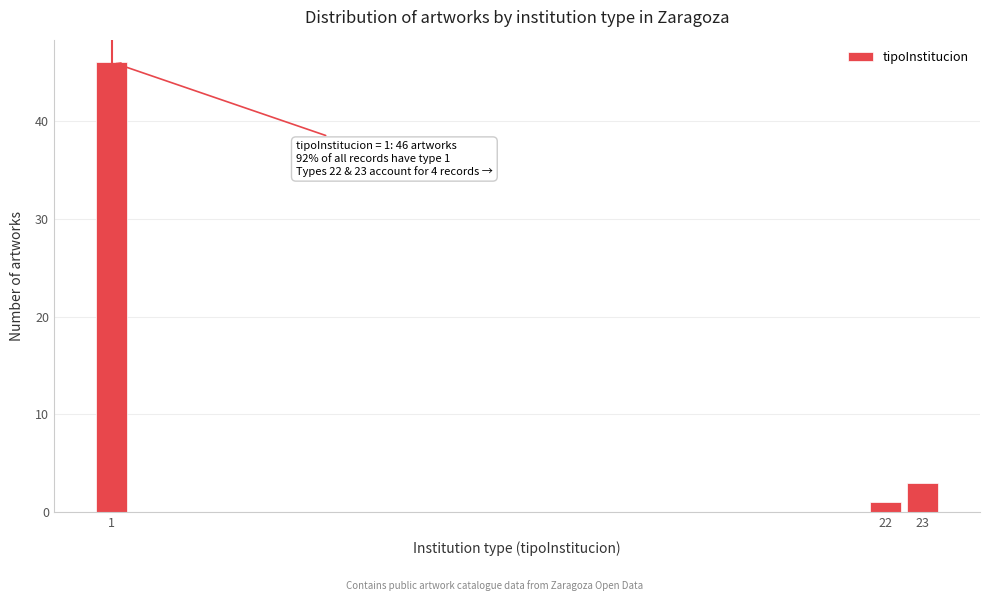

Reading right to left, extract all data points from this chart.

3	1	46